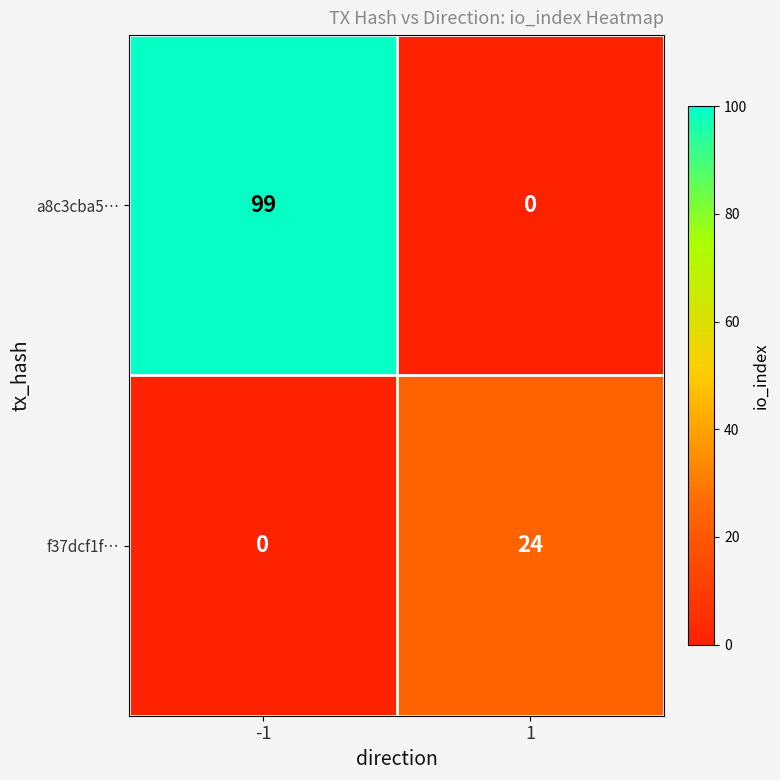

Reading left to right, transcribe all the data shown in this chart.

a8c3cba5…: 99	0
f37dcf1f…: 0	24